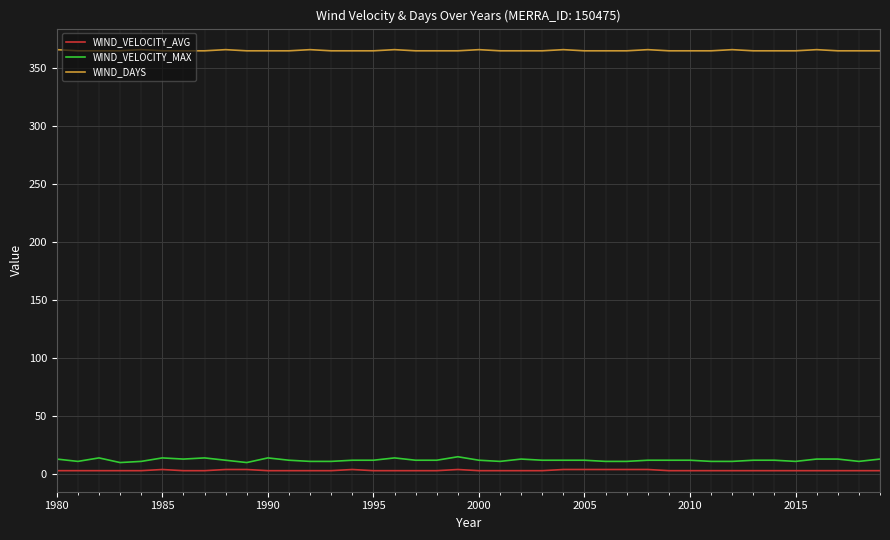

What is the maximum value shown in the chart?

366